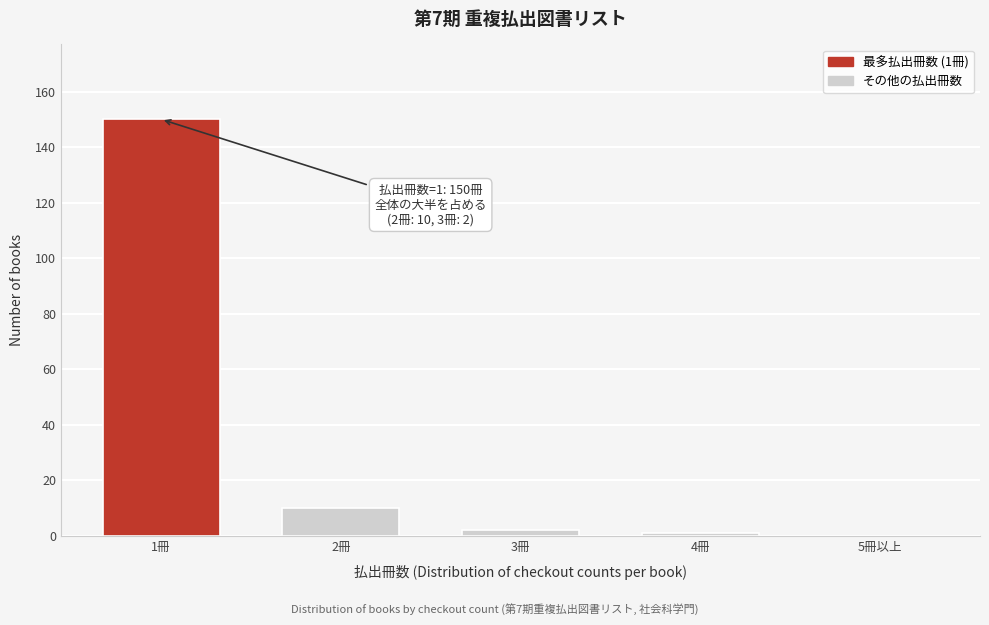

Reading left to right, extract all data points from this chart.

1冊=150	2冊=10	3冊=2	4冊=1	5冊以上=0